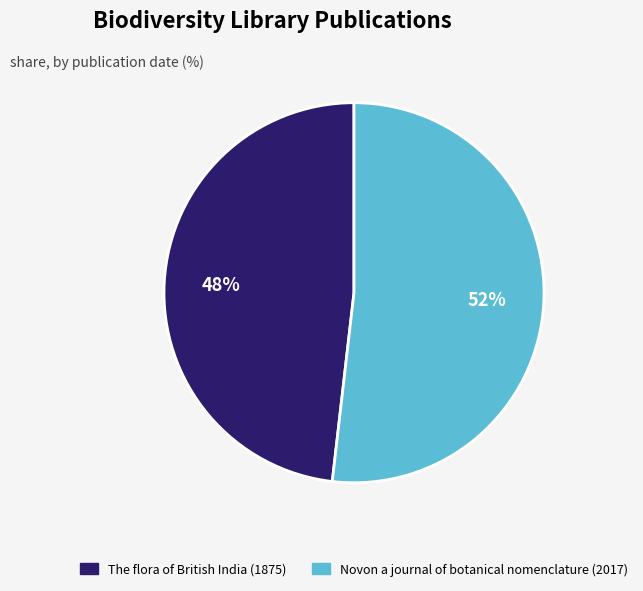

What percentage is the The flora of British India (1875) slice, to the nearest percent?

48%